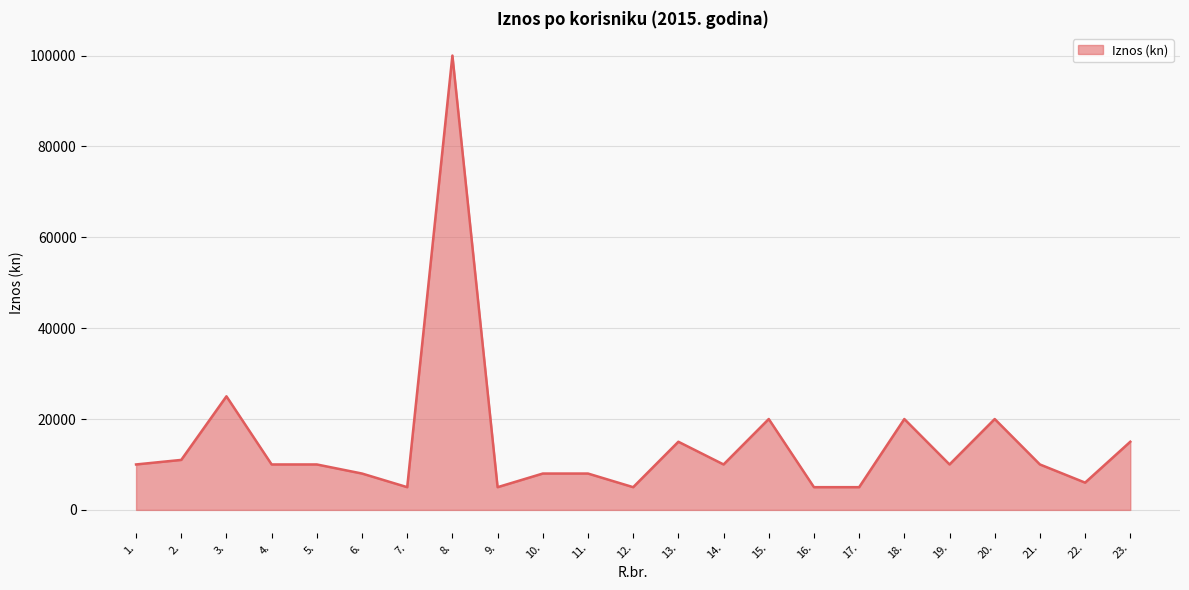

Between 19. and 17., which is larger?

19.